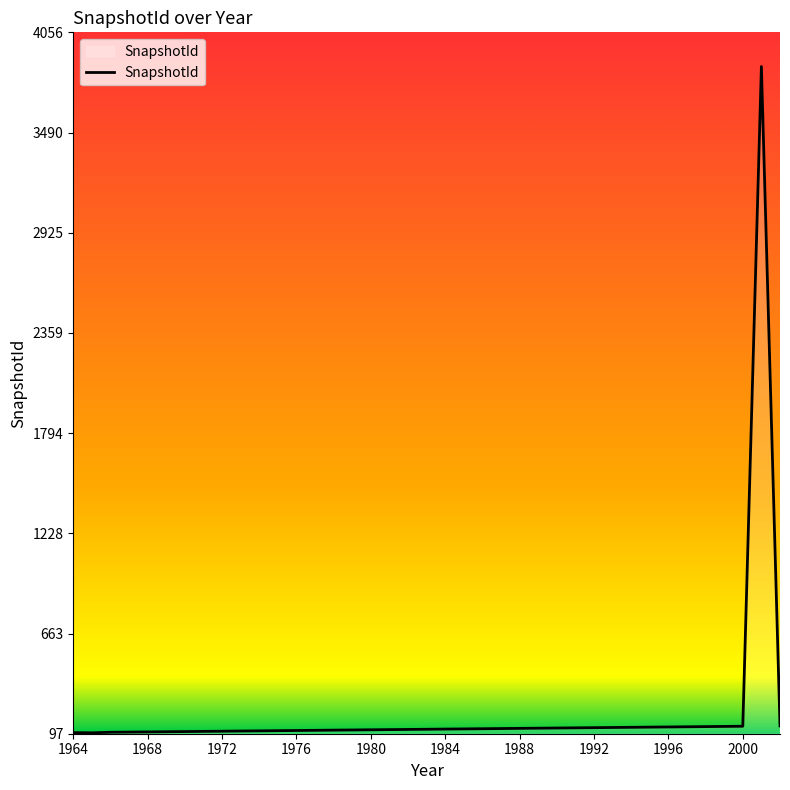

What is the greatest value displayed?

3863